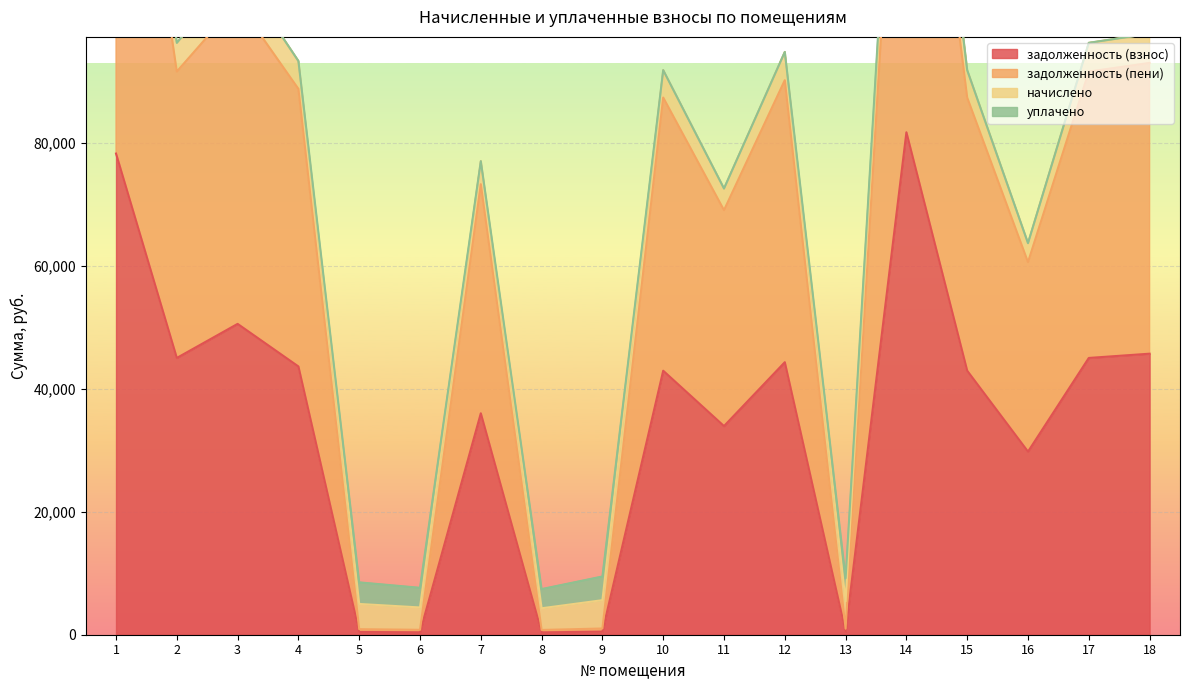

True or false: задолженность (пени) and задолженность (взнос) cross at least once.

False